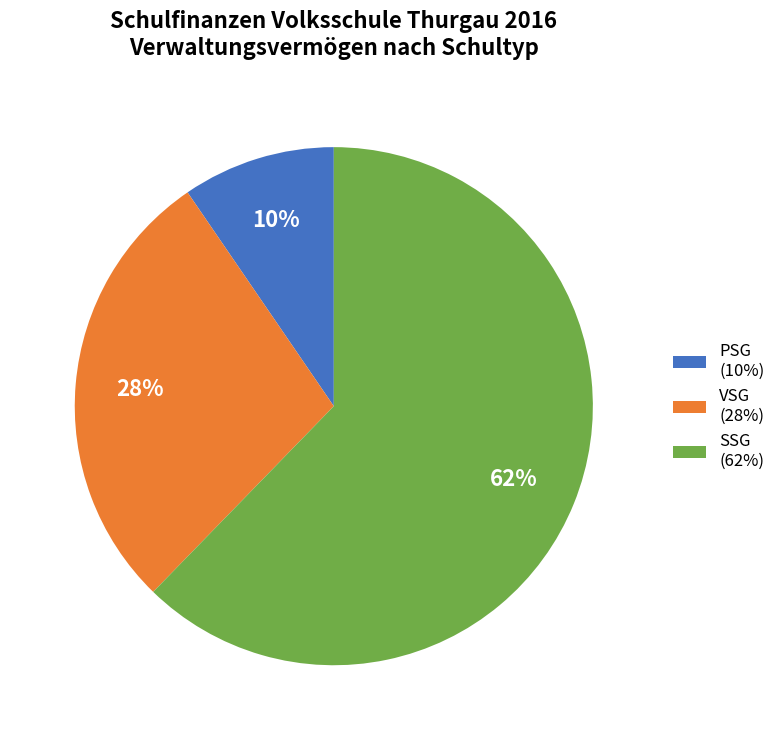

Do PSG (10%) and SSG (62%) together represent more than half of the pie?

Yes